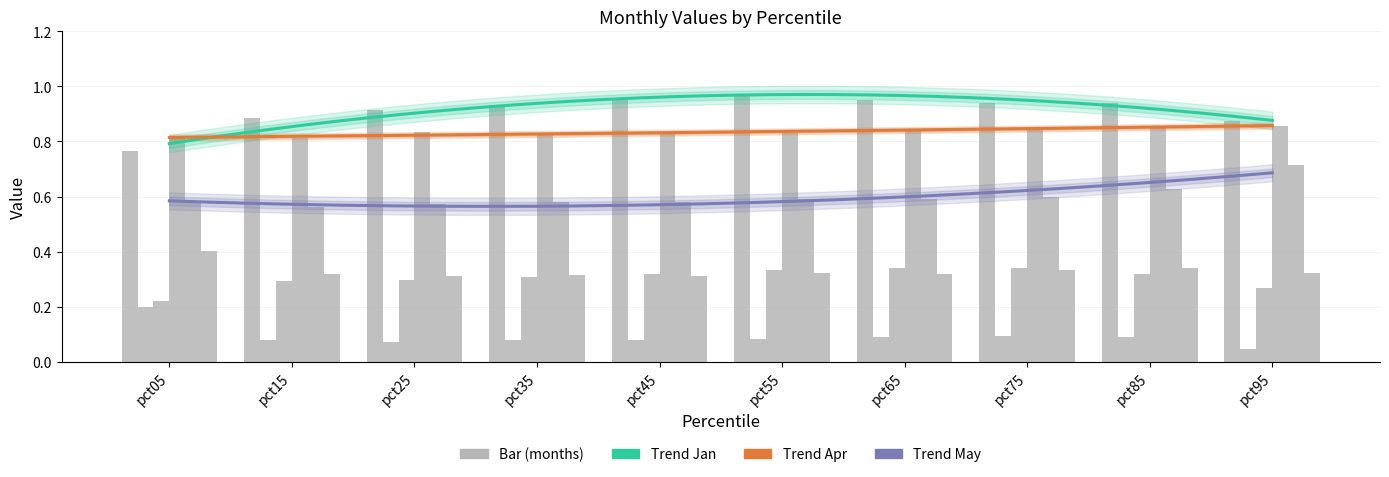

Reading left to right, transcribe all the data shown in this chart.

Jan: pct05=0.8	pct15=0.9	pct25=0.9	pct35=0.9	pct45=1.0	pct55=1.0	pct65=0.9	pct75=0.9	pct85=0.9	pct95=0.9
Feb: pct05=0.2	pct15=0.1	pct25=0.1	pct35=0.1	pct45=0.1	pct55=0.1	pct65=0.1	pct75=0.1	pct85=0.1	pct95=0.0
Mar: pct05=0.2	pct15=0.3	pct25=0.3	pct35=0.3	pct45=0.3	pct55=0.3	pct65=0.3	pct75=0.3	pct85=0.3	pct95=0.3
Apr: pct05=0.8	pct15=0.8	pct25=0.8	pct35=0.8	pct45=0.8	pct55=0.8	pct65=0.8	pct75=0.8	pct85=0.9	pct95=0.9
May: pct05=0.6	pct15=0.6	pct25=0.6	pct35=0.6	pct45=0.6	pct55=0.6	pct65=0.6	pct75=0.6	pct85=0.6	pct95=0.7
Jun: pct05=0.4	pct15=0.3	pct25=0.3	pct35=0.3	pct45=0.3	pct55=0.3	pct65=0.3	pct75=0.3	pct85=0.3	pct95=0.3